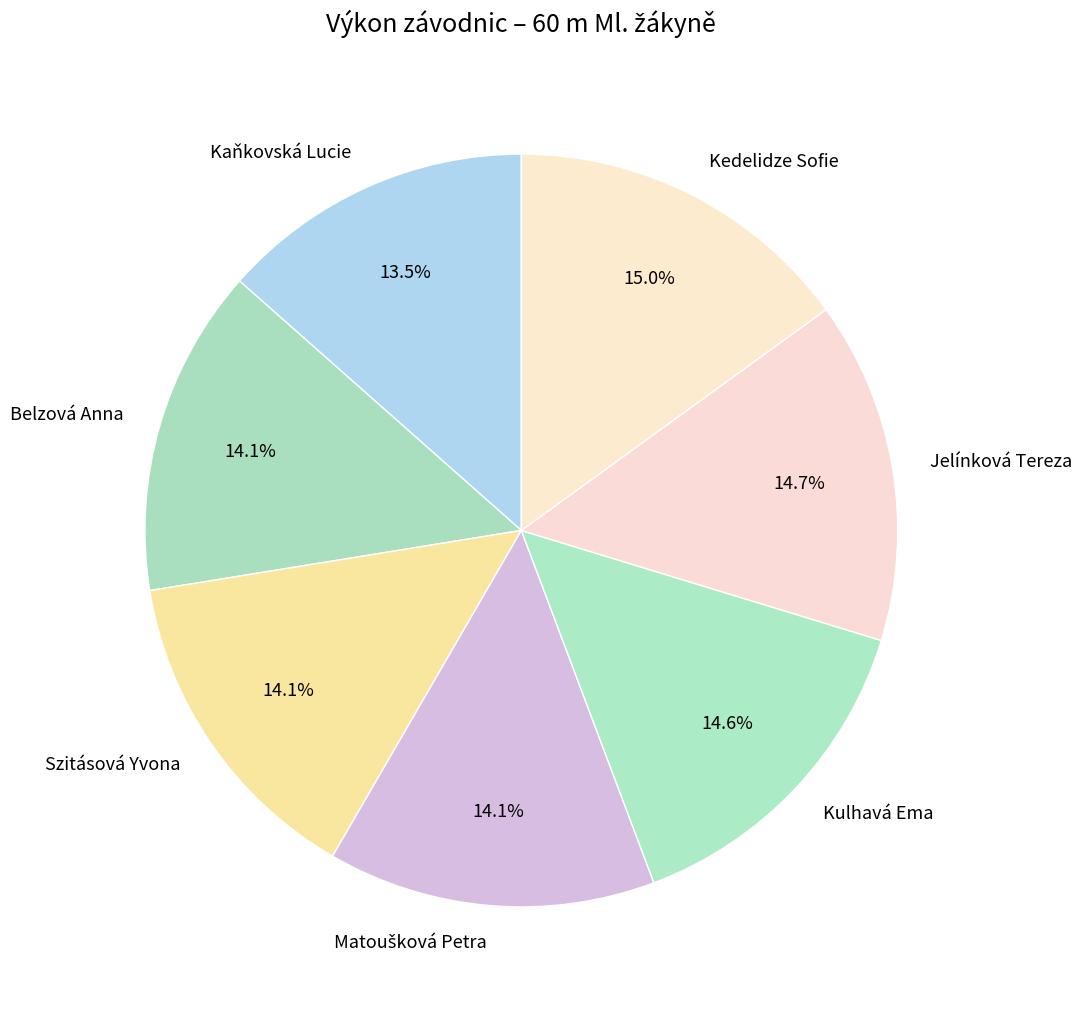

To the nearest percent, what percentage of the pie is Belzová Anna?

14%